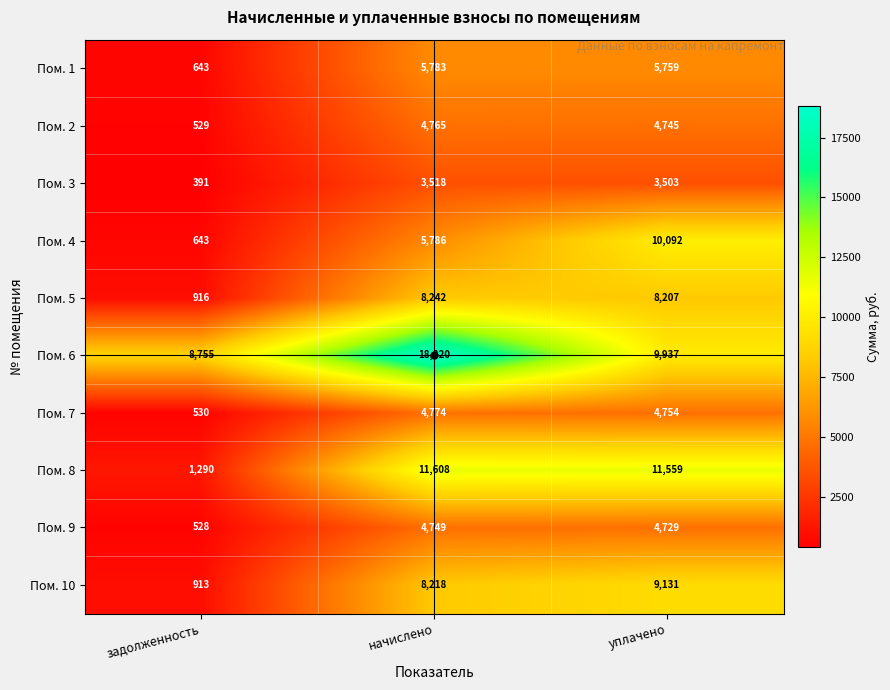

The Пом. 5 series shows 8242 at начислено. True or false?

True